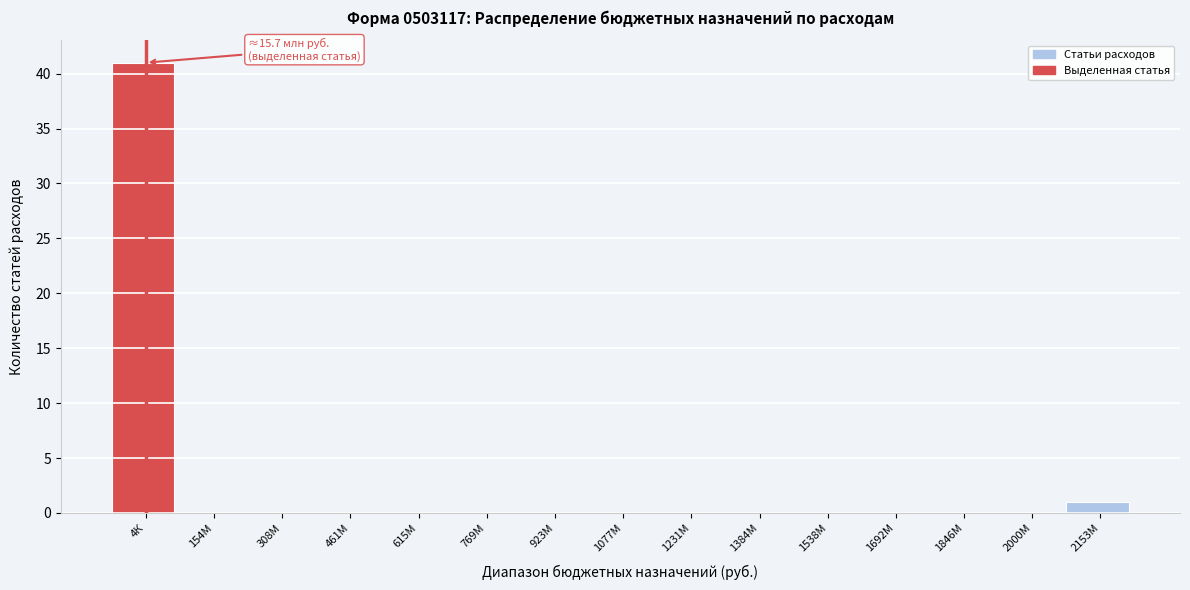

Reading right to left, transcribe all the data shown in this chart.

2153М=1	2000М=0	1846М=0	1692М=0	1538М=0	1384М=0	1231М=0	1077М=0	923М=0	769М=0	615М=0	461М=0	308М=0	154М=0	4К=41